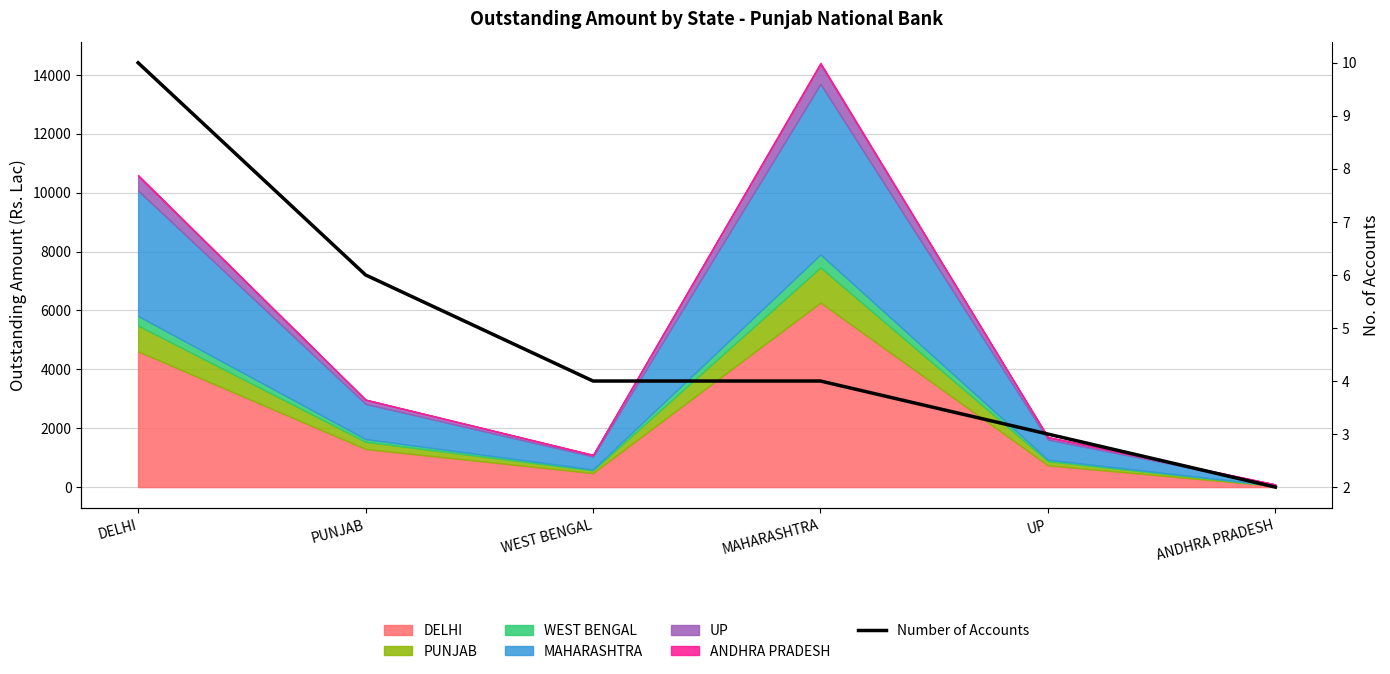

Count the number of values greater than 4.

2